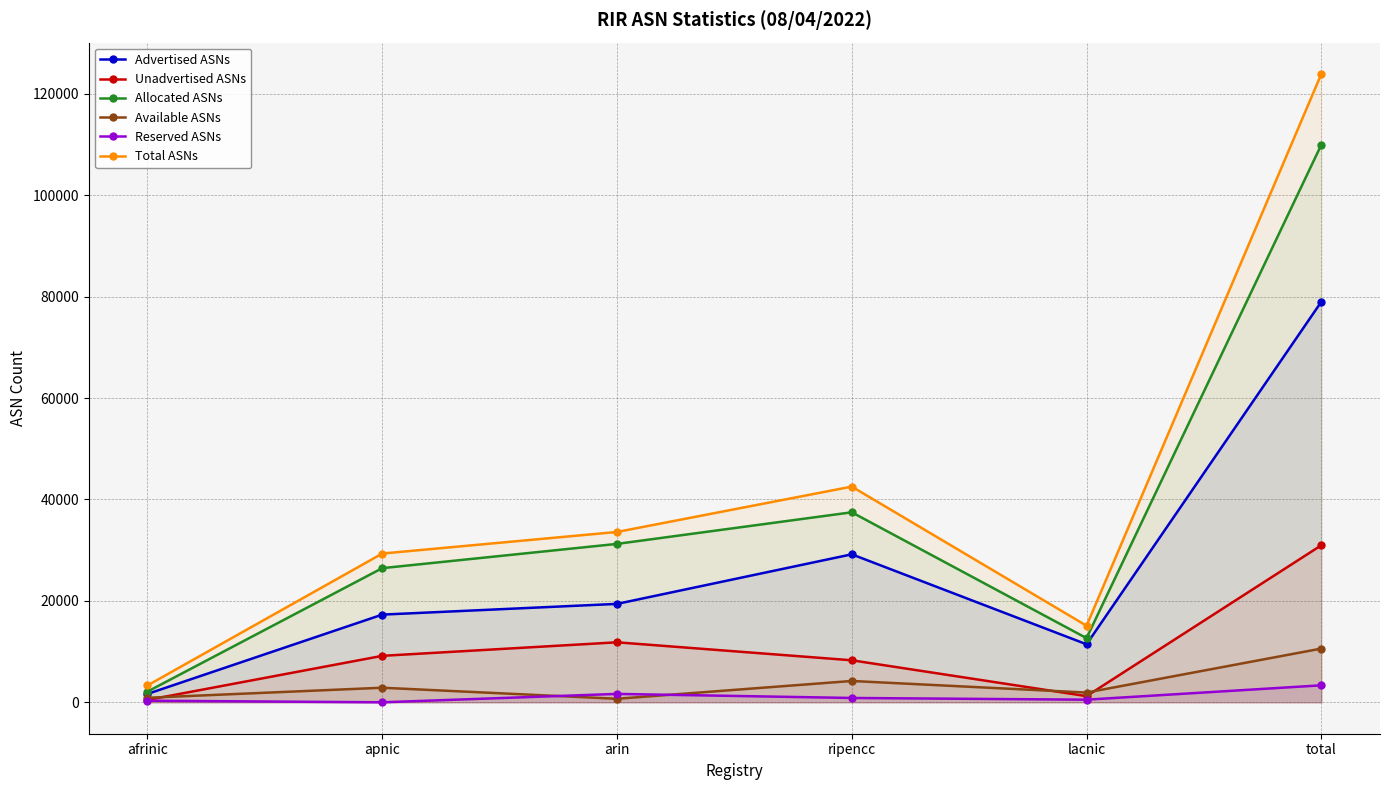

Reading left to right, extract all data points from this chart.

Advertised ASNs: afrinic=1653	apnic=17295	arin=19409	ripencc=29186	lacnic=11442	total=78985
Unadvertised ASNs: afrinic=463	apnic=9164	arin=11834	ripencc=8289	lacnic=1217	total=30967
Allocated ASNs: afrinic=2116	apnic=26459	arin=31243	ripencc=37475	lacnic=12659	total=109952
Available ASNs: afrinic=893	apnic=2877	arin=696	ripencc=4209	lacnic=1924	total=10599
Reserved ASNs: afrinic=317	apnic=0	arin=1657	ripencc=856	lacnic=520	total=3350
Total ASNs: afrinic=3326	apnic=29336	arin=33596	ripencc=42540	lacnic=15103	total=123901